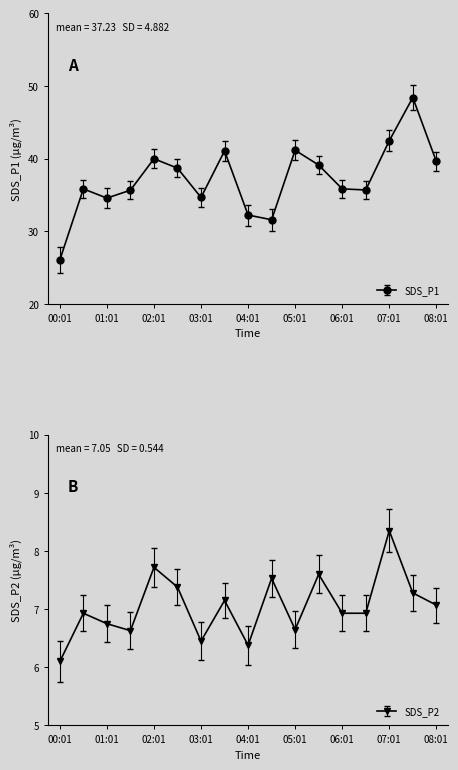

Which series changed the most between 04:01 and 04:31?

SDS_P2